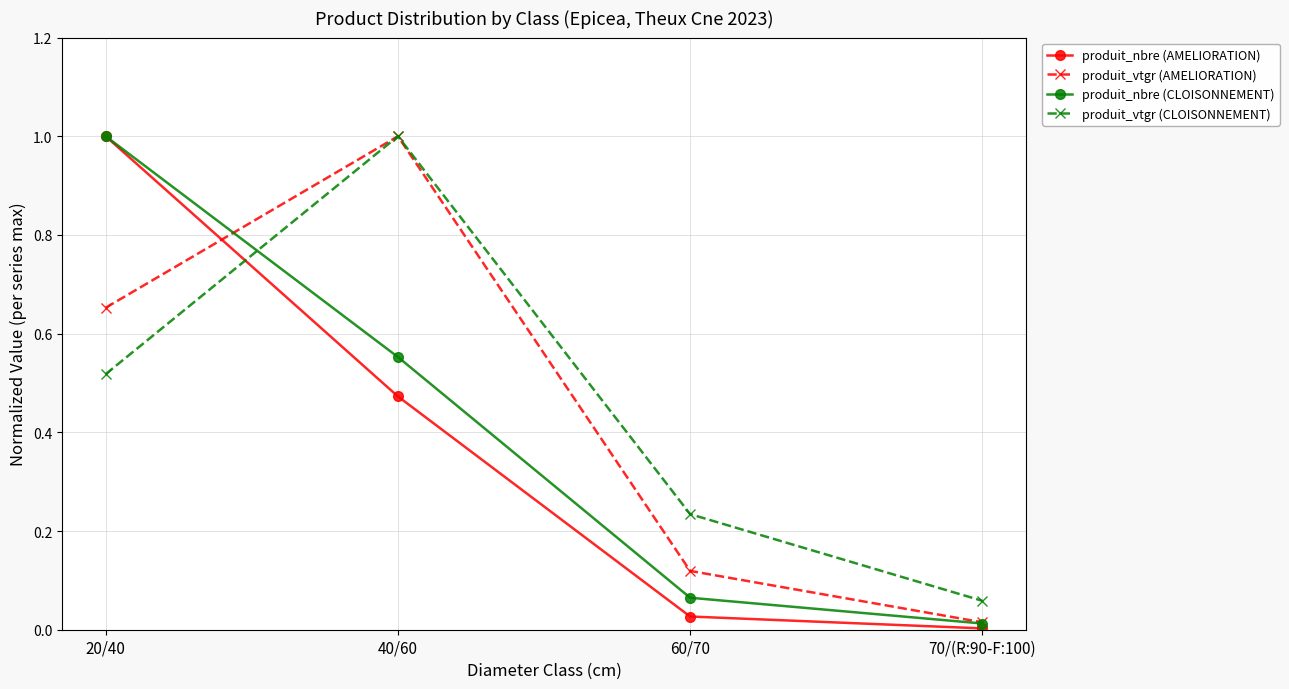

Where do produit_nbre (AMELIORATION) and produit_vtgr (CLOISONNEMENT) first cross each other?

20/40 and 40/60